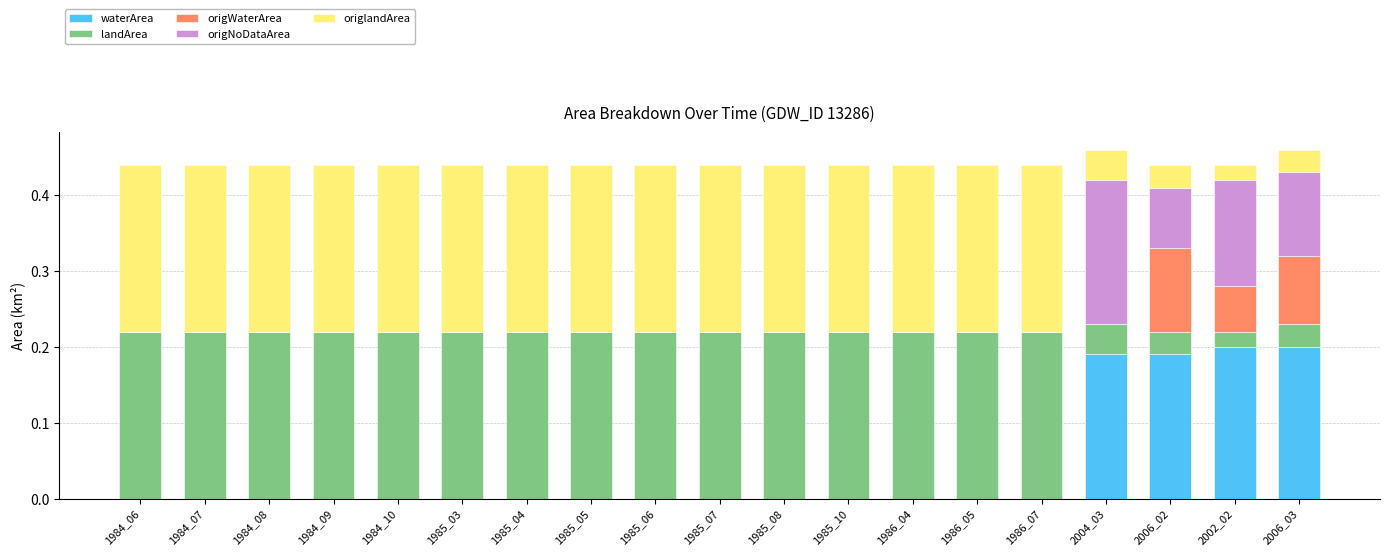

How many categories are shown in the chart?

19